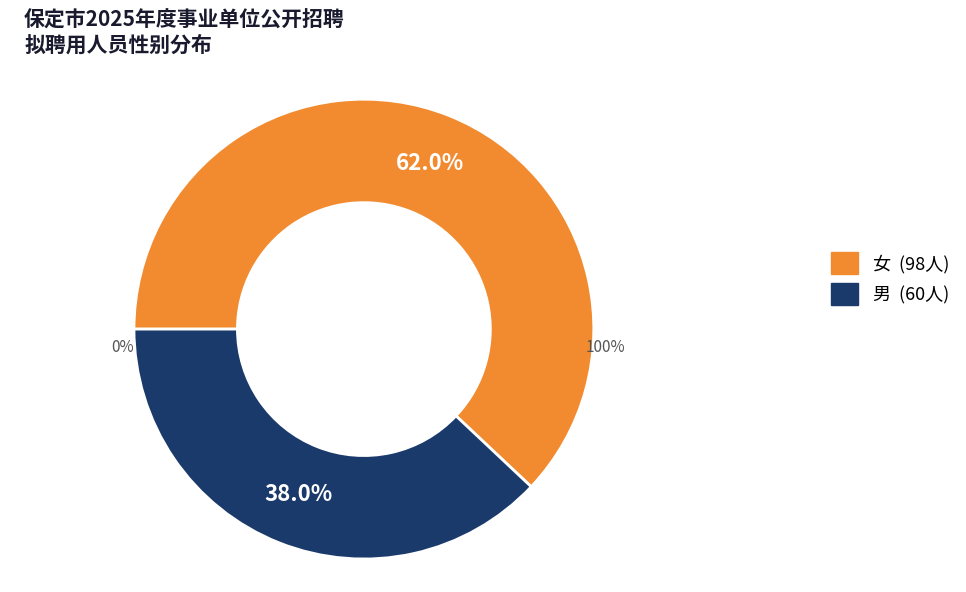

Rank the categories by value from lowest to highest.

男, 女